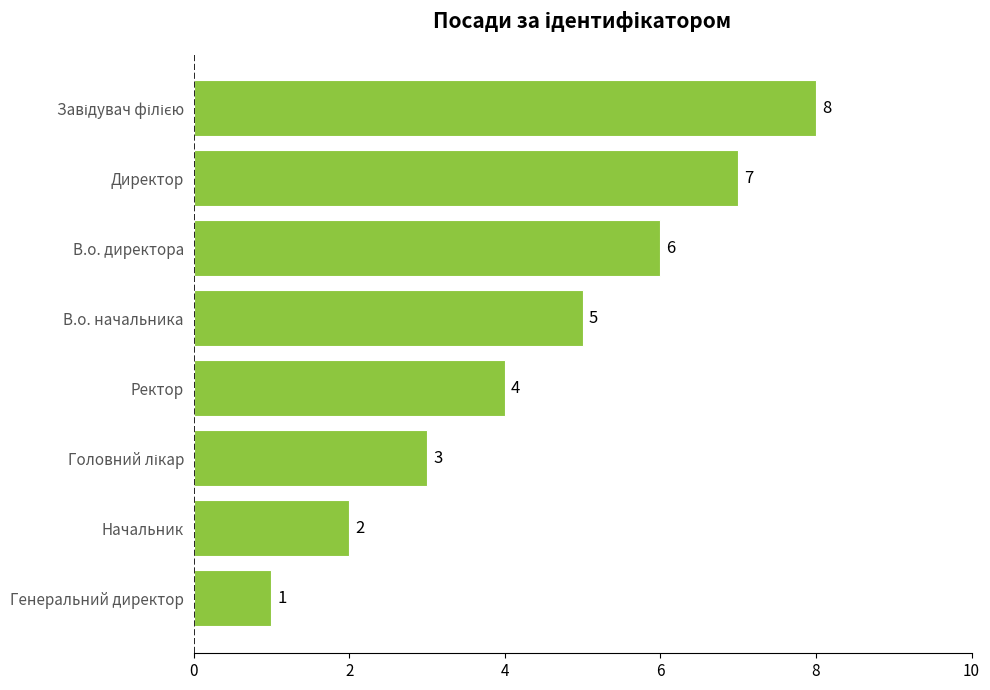

What is the maximum value shown in the chart?

8